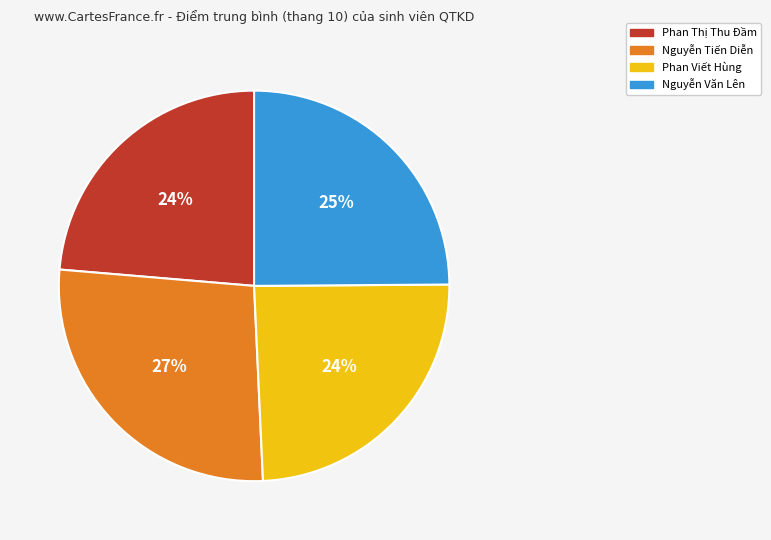

The Nguyễn Tiến Diễn slice represents 16% of the pie. True or false?

False